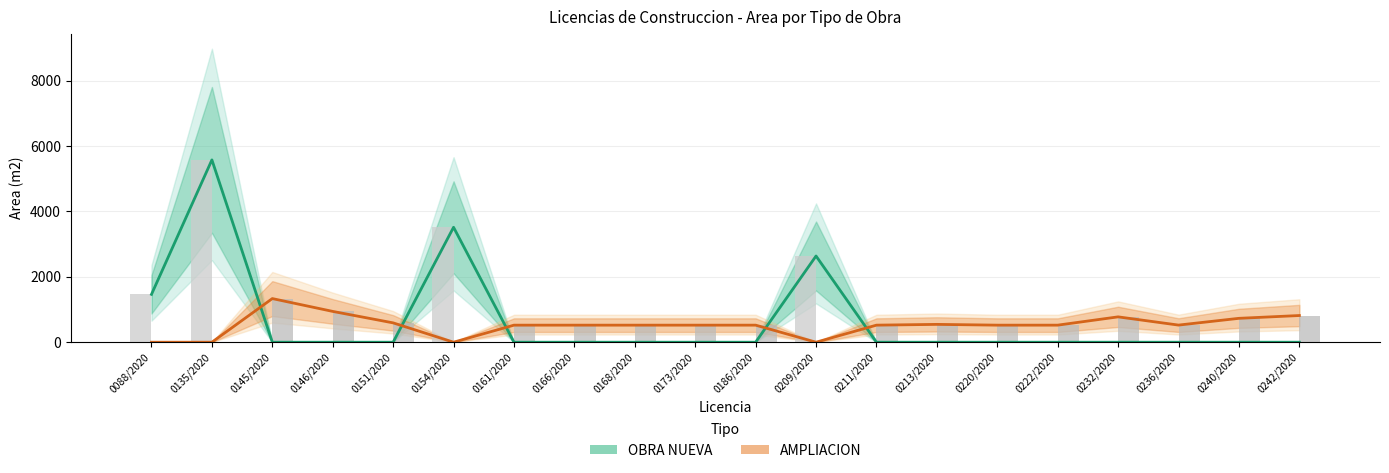

What is the total value across all series at 0154/2020?

3513.7